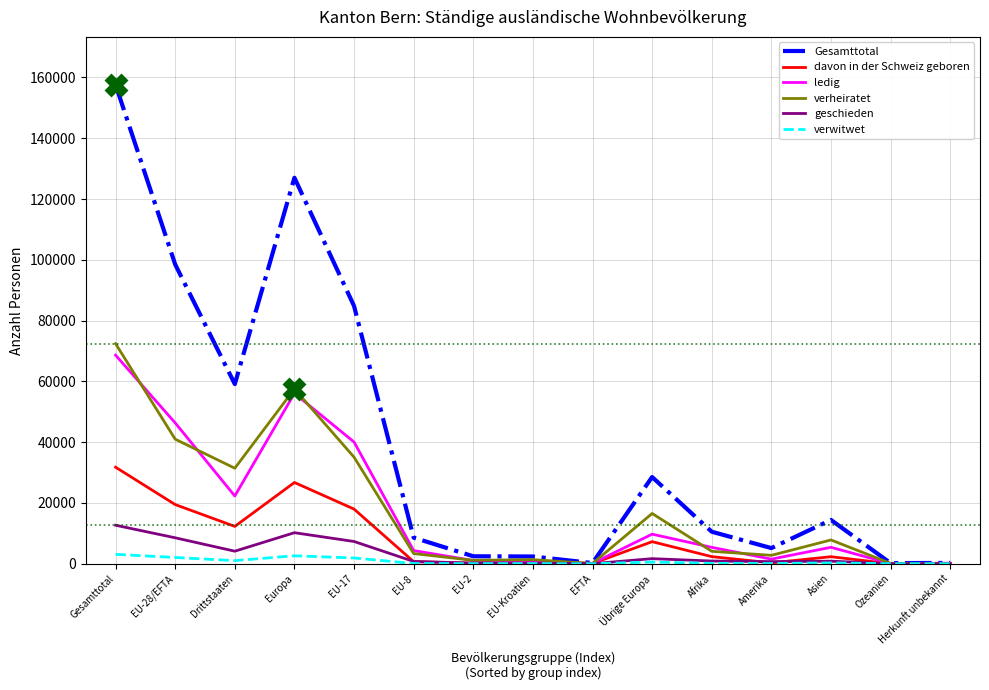

Which series has the largest range (max minus min)?

Gesamttotal